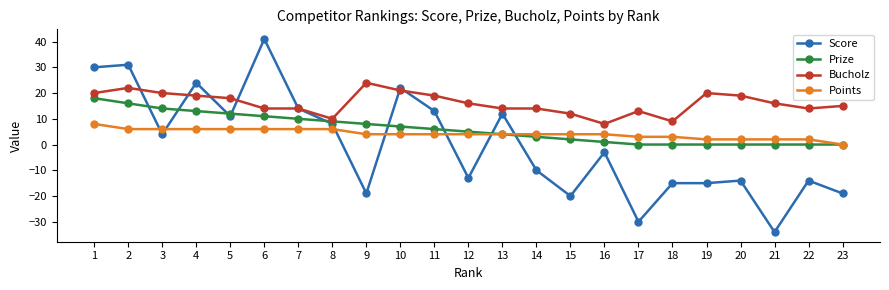

What is the maximum value shown in the chart?

41